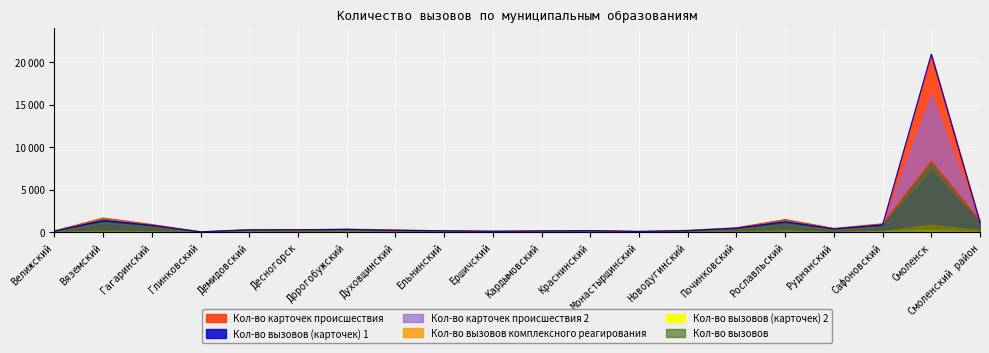

True or false: Кол-во вызовов (карточек) 2 and Кол-во вызовов (карточек) 1 cross at least once.

False